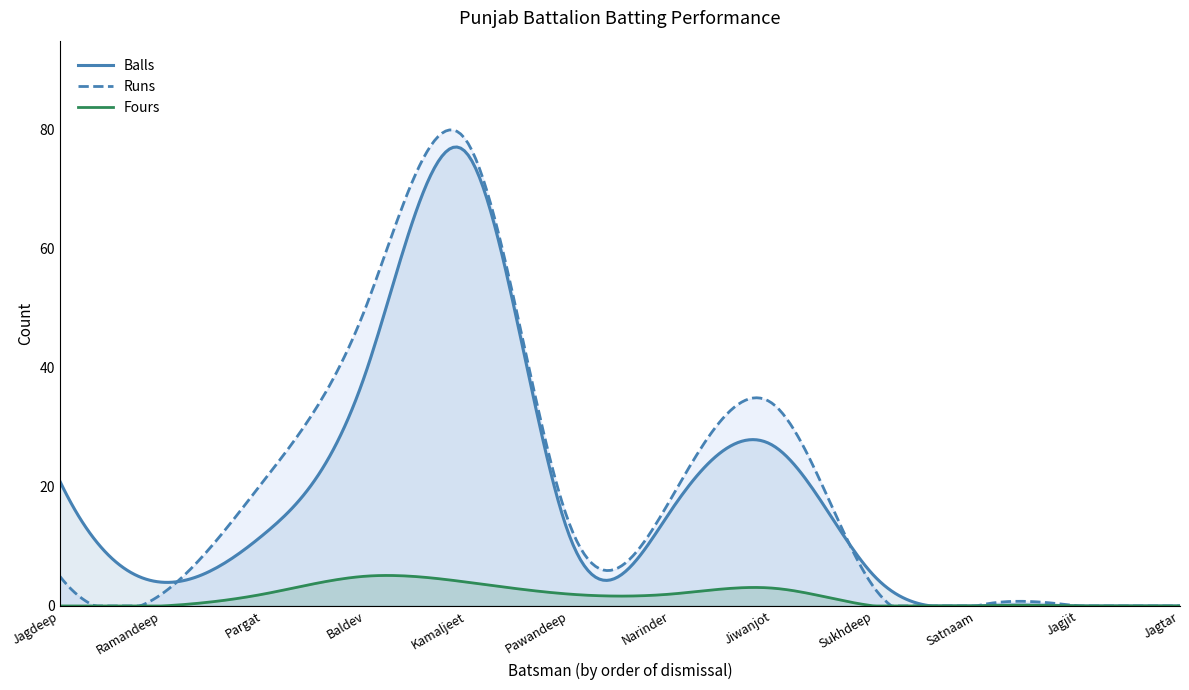

What are all the series names shown in the legend?

Balls, Runs, Fours